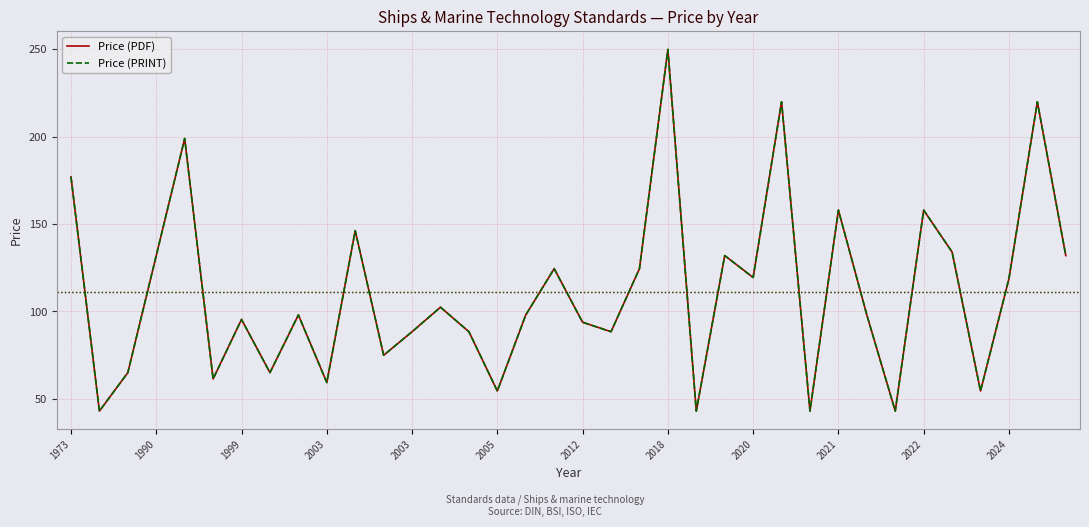

Rank the series by their maximum value, from highest to lowest.

Price (PDF), Price (PRINT)